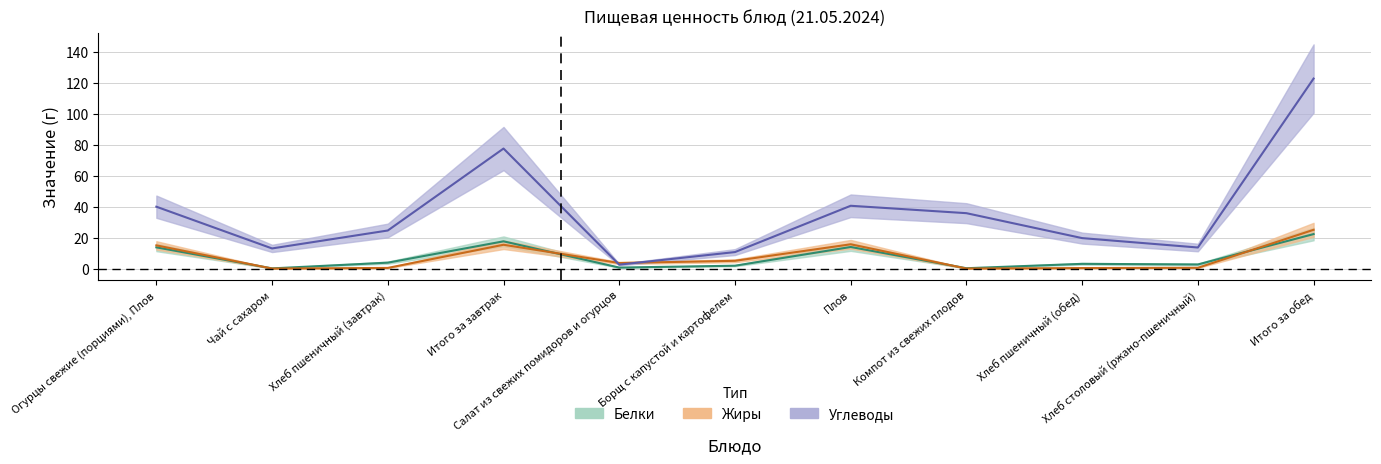

Which has a higher value, Чай с сахаром or Компот из свежих плодов?

Компот из свежих плодов